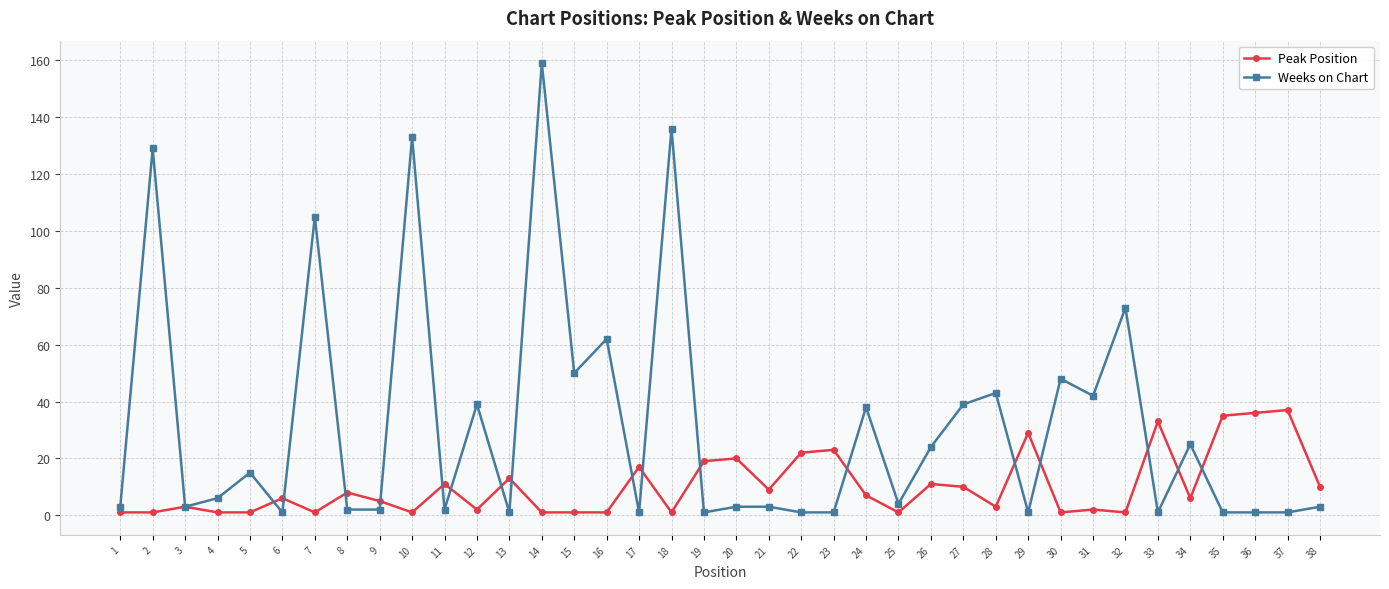

Reading right to left, transcribe all the data shown in this chart.

Peak Position: 38=10	37=37	36=36	35=35	34=6	33=33	32=1	31=2	30=1	29=29	28=3	27=10	26=11	25=1	24=7	23=23	22=22	21=9	20=20	19=19	18=1	17=17	16=1	15=1	14=1	13=13	12=2	11=11	10=1	9=5	8=8	7=1	6=6	5=1	4=1	3=3	2=1	1=1
Weeks on Chart: 38=3	37=1	36=1	35=1	34=25	33=1	32=73	31=42	30=48	29=1	28=43	27=39	26=24	25=4	24=38	23=1	22=1	21=3	20=3	19=1	18=136	17=1	16=62	15=50	14=159	13=1	12=39	11=2	10=133	9=2	8=2	7=105	6=1	5=15	4=6	3=3	2=129	1=3